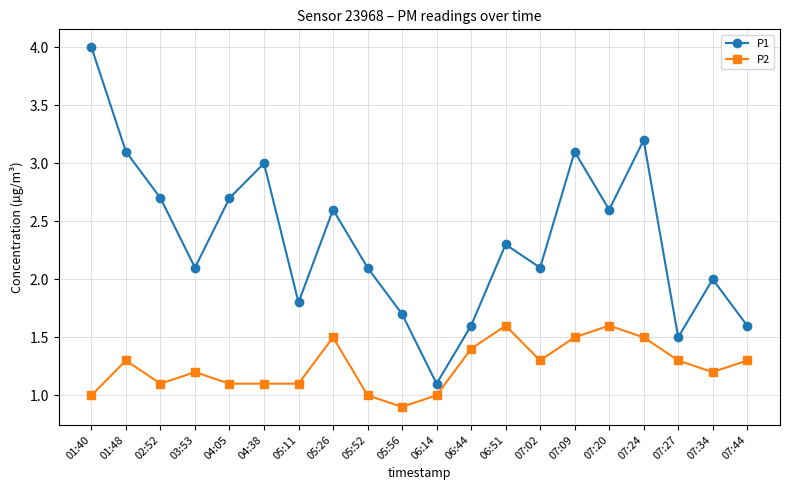

Which series has the widest spread of values?

P1